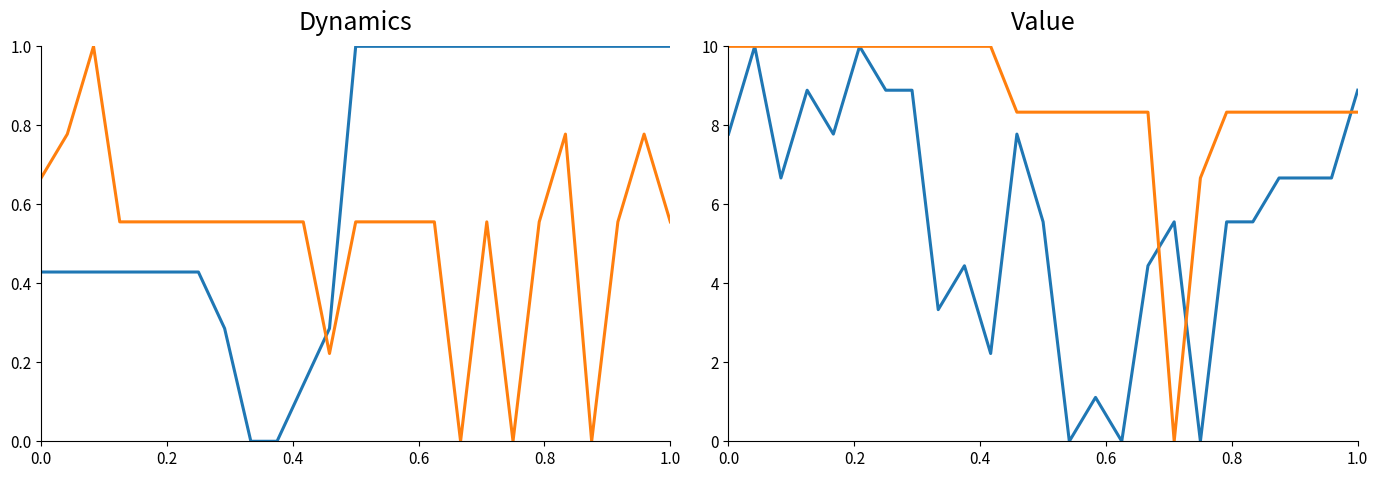

How many series are shown in this chart?

4